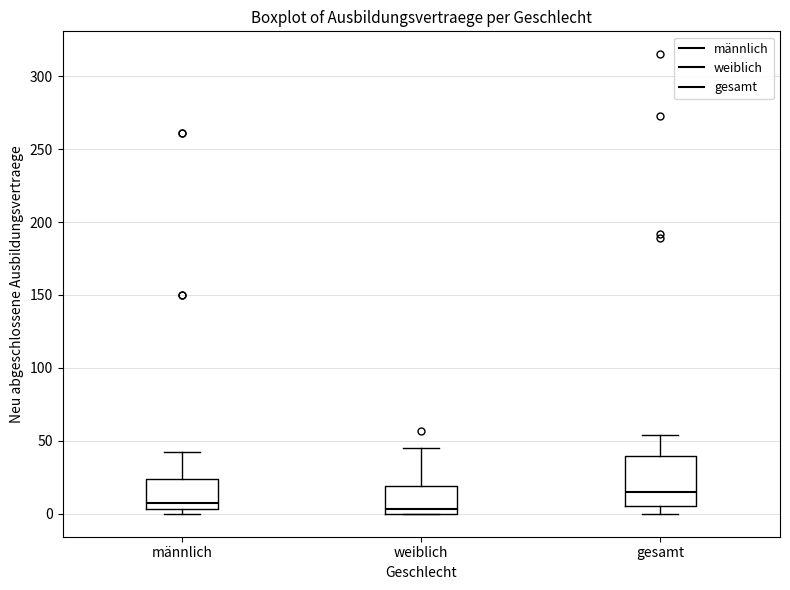

Reading left to right, read every box against the y-axis: the position of its median line, the range the box covers, and the ends of its whiskers. The values are not printed on the chart, so give them approximately, as read against the axis.

männlich: median 10, box 5 to 25, whiskers 0 to 40
weiblich: median 5, box 0 to 20, whiskers 0 to 45
gesamt: median 15, box 5 to 40, whiskers 0 to 55